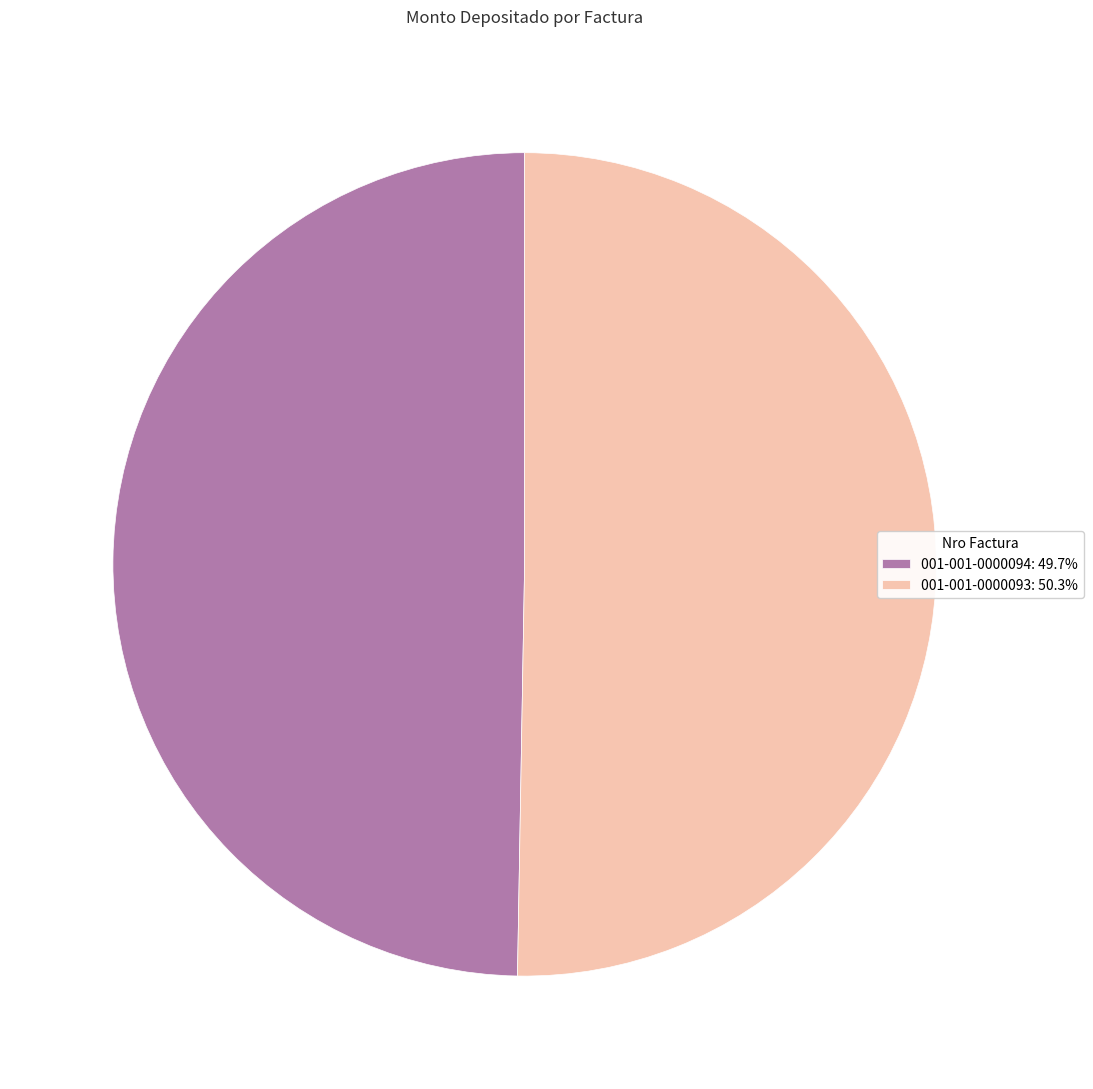

Which category has the biggest portion of the pie?

001-001-0000093